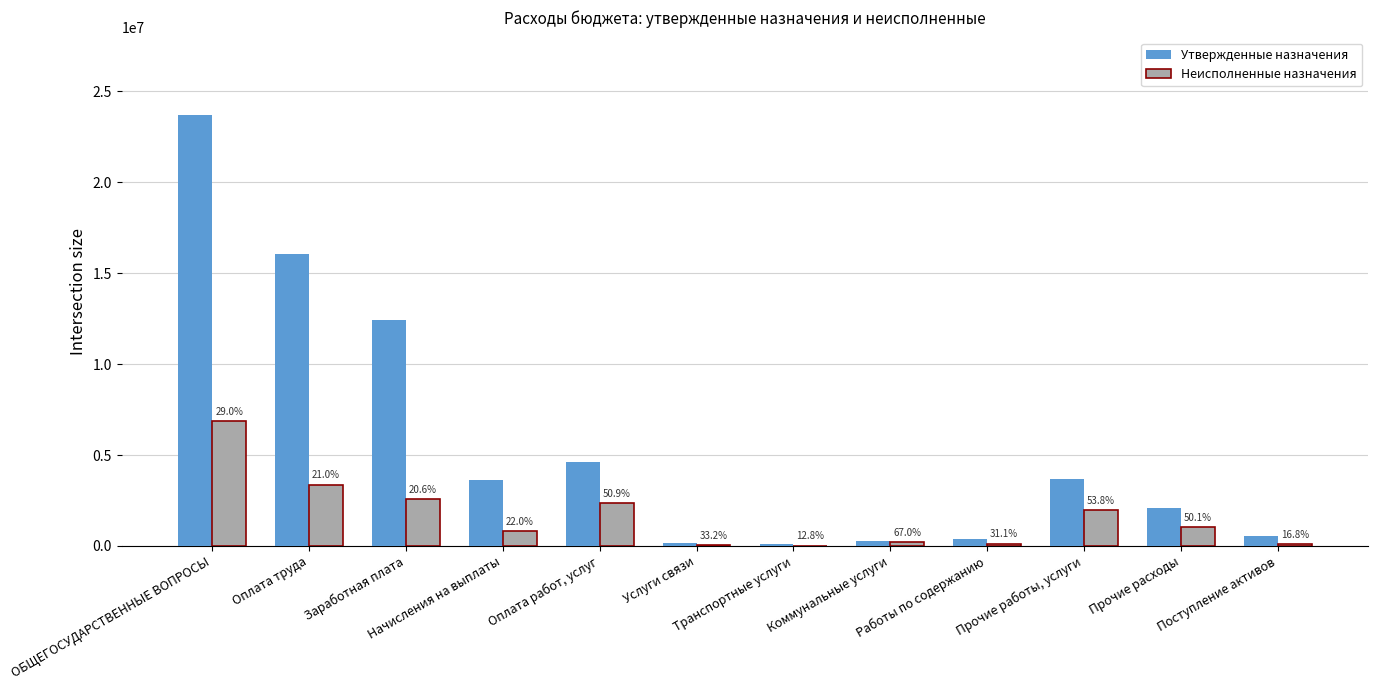

At how many categories does at least one series exceed 20470242?

1